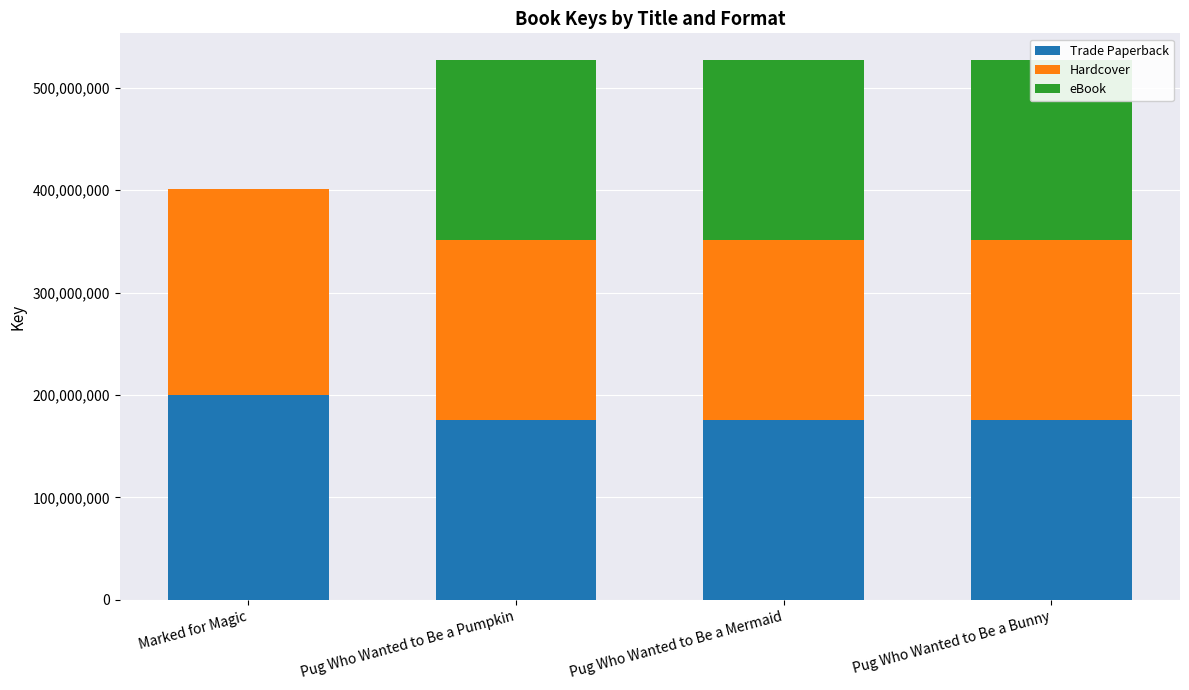

At which label does Trade Paperback reach its peak?

Marked for Magic